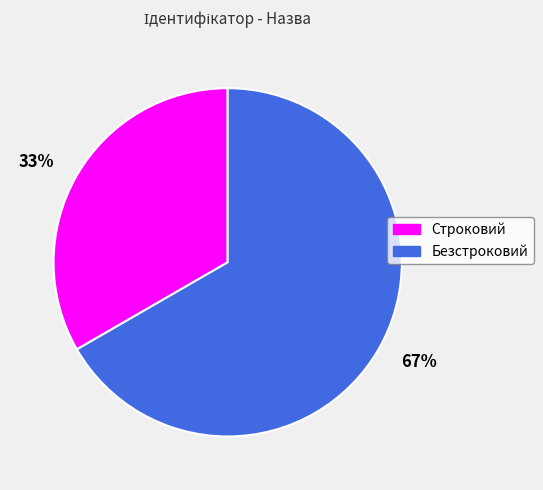

Which category accounts for the majority?

67%